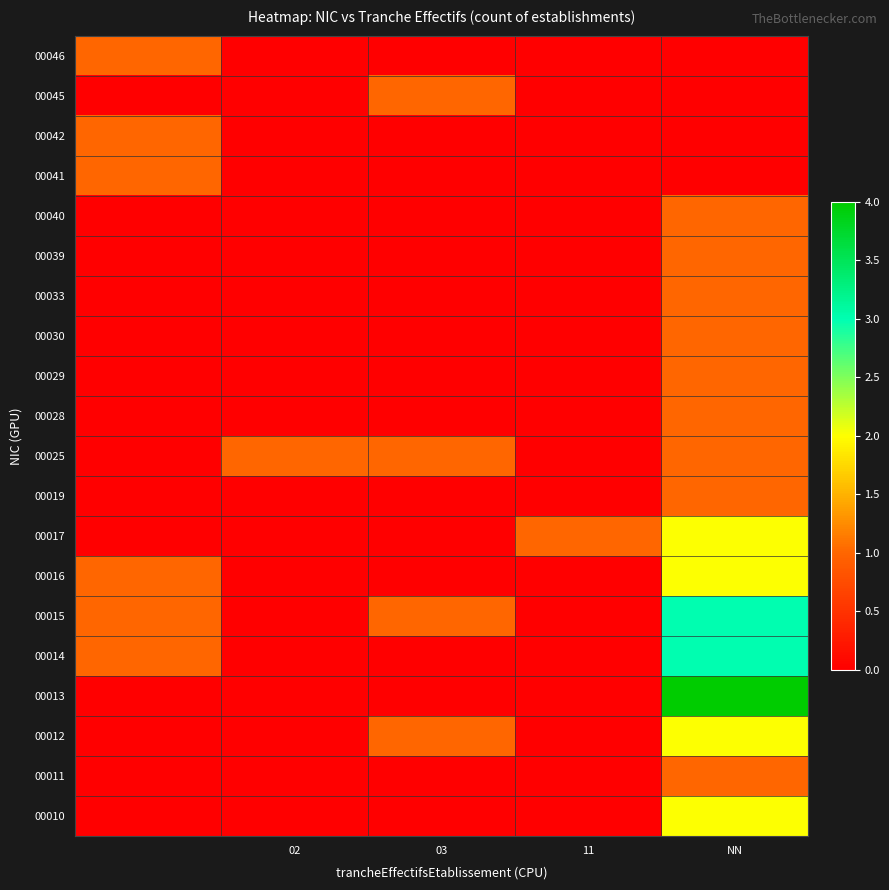

At which category does the chart reach its peak across all series?

NN